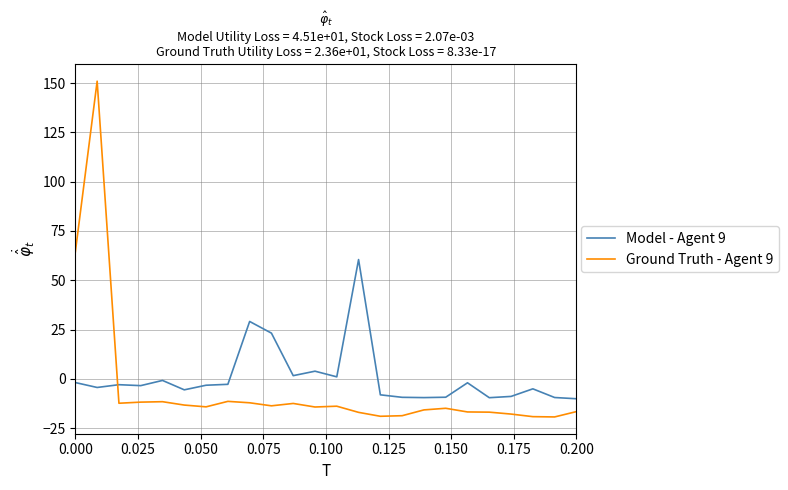

What is the maximum value for Ground Truth - Agent 9?

150.9